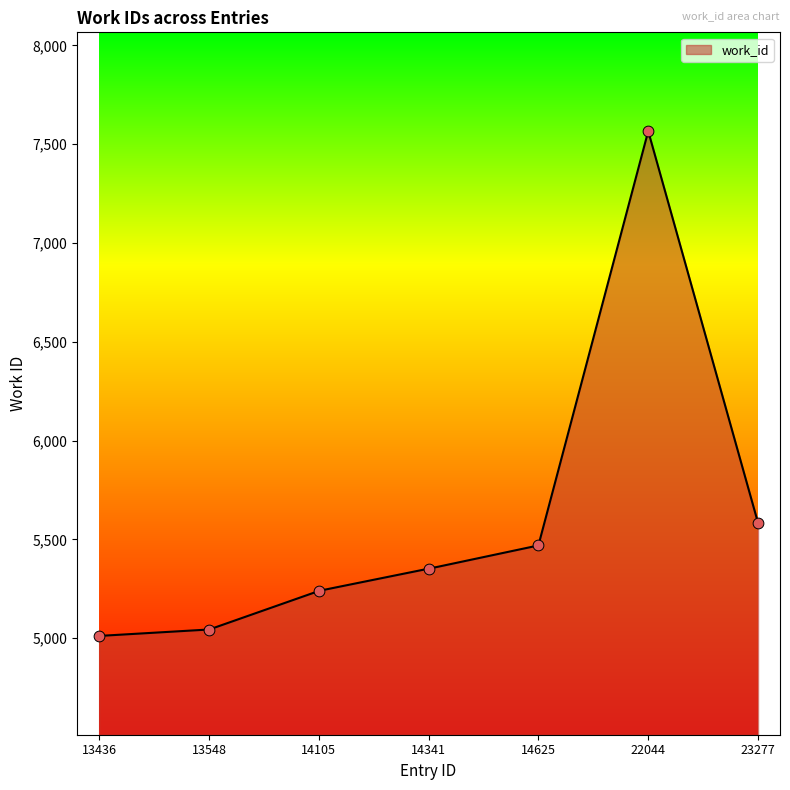

Between 22044 and 14625, which is larger?

22044